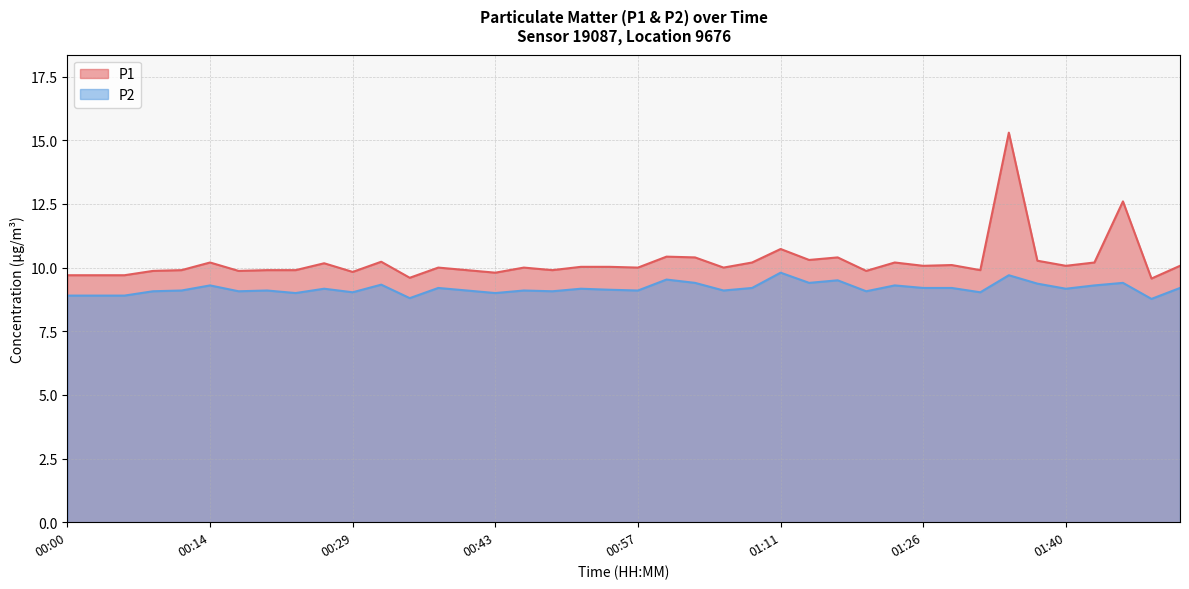

At how many categories does at least one series exceed 11?

2